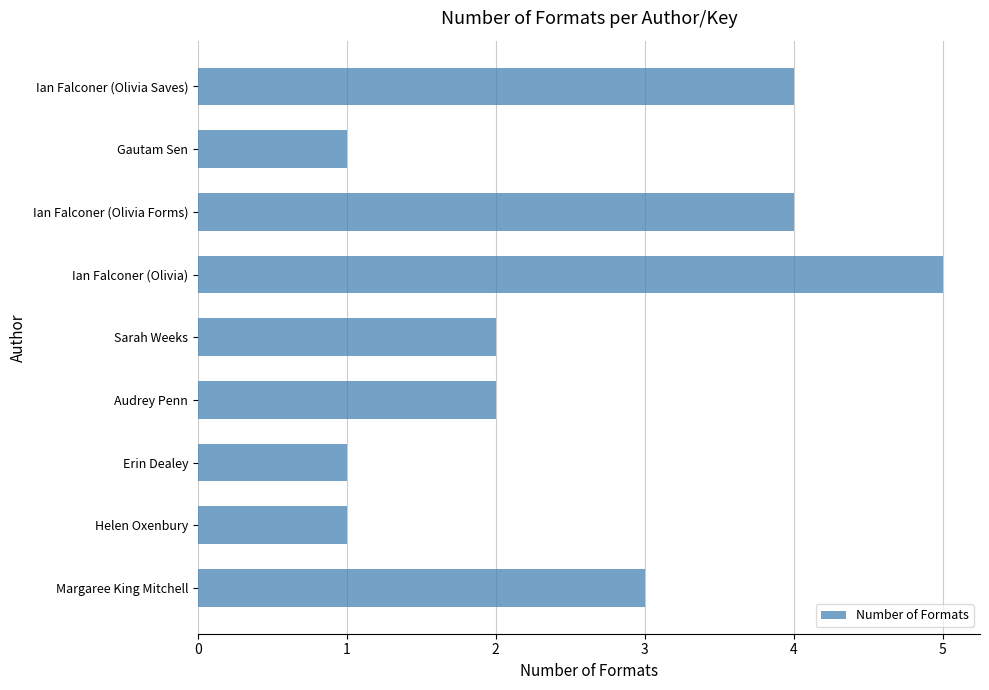

What is the value of the 9th bar from the top?

3